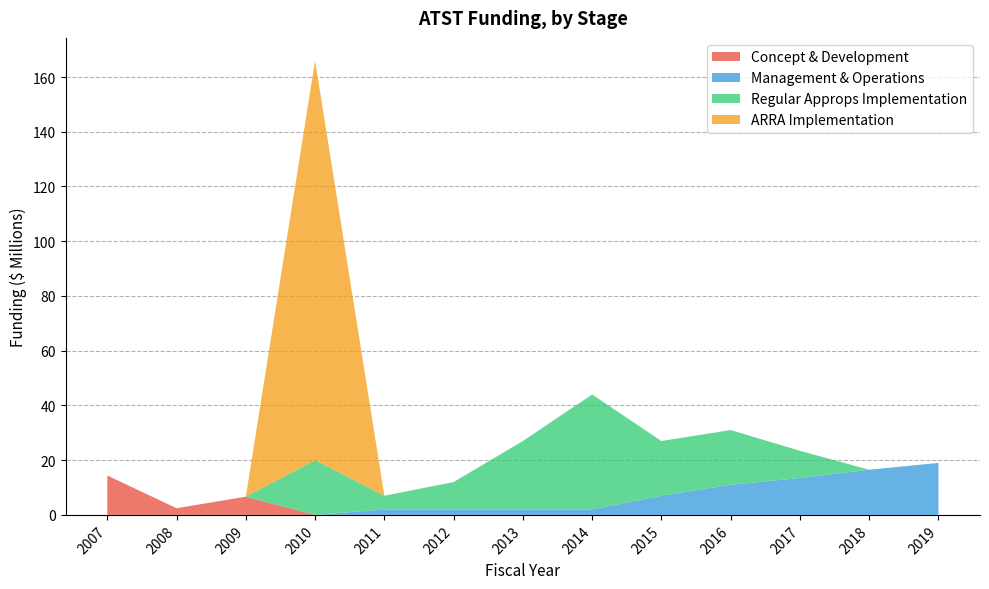

Reading left to right, transcribe all the data shown in this chart.

Concept & Development: 14.4	2.4	6.7	0.0	0.0	0.0	0.0	0.0	0.0	0.0	0.0	0.0	0.0
Management & Operations: 0.0	0.0	0.0	0.0	2.0	2.0	2.0	2.0	7.0	11.0	13.5	16.5	19.0
Regular Approps Implementation: 0.0	0.0	0.0	20.0	5.0	10.0	25.0	42.0	20.0	20.0	9.9	0.0	0.0
ARRA Implementation: 0.0	0.0	0.0	146.0	0.0	0.0	0.0	0.0	0.0	0.0	0.0	0.0	0.0